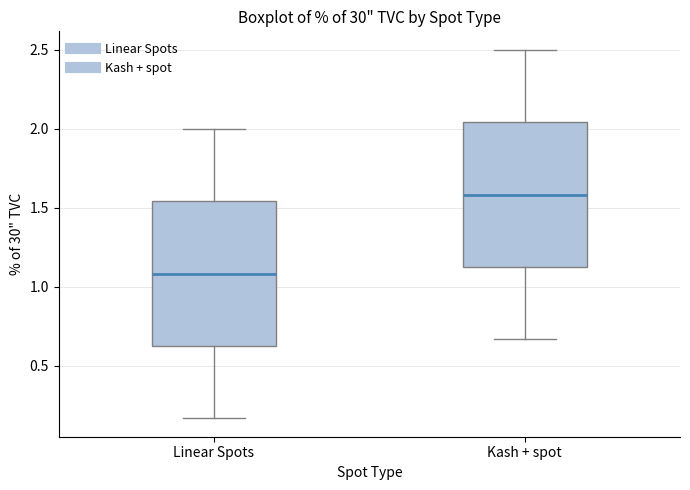

Where does the upper whisker of the box for Linear Spots end on the y-axis? The values are not printed on the chart, so give them approximately, as read against the axis.

2.00